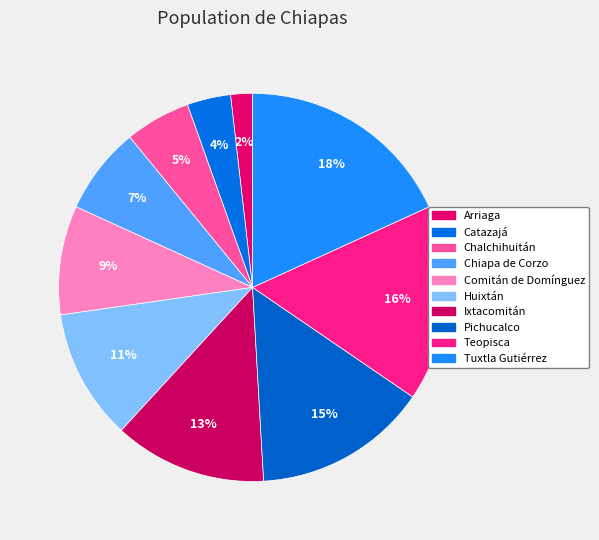

To the nearest percent, what is the difference between the Chalchihuitán and Ixtacomitán slice percentages?

7%